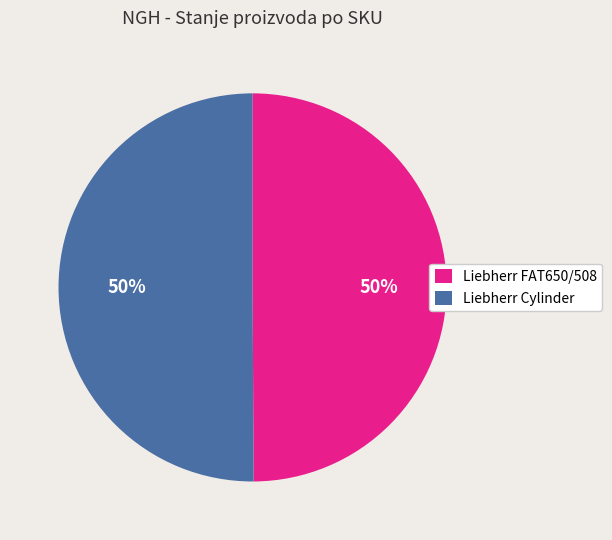

What is the ratio of the value at Liebherr FAT650/508 to the value at Liebherr Cylinder?

1.0